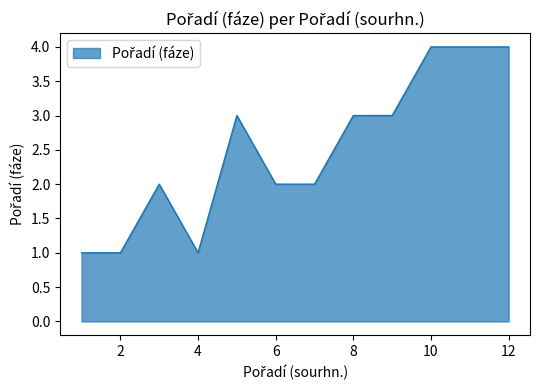

What is the maximum value shown in the chart?

4